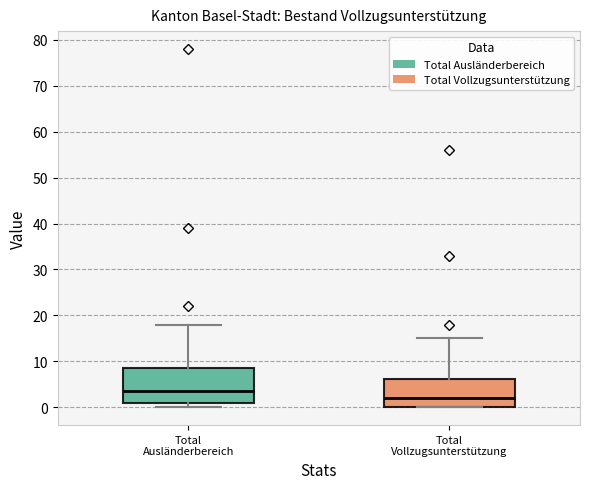

Reading left to right, transcribe this box plot: for each box, give where its median line is, the range the box spans, and where its two whiskers end, as read against the y-axis. The values are not printed on the chart, so give them approximately, as read against the axis.

Total Ausländerbereich: median 4, box 1 to 9, whiskers 0 to 18
Total Vollzugsunterstützung: median 2, box 0 to 6, whiskers 0 to 15